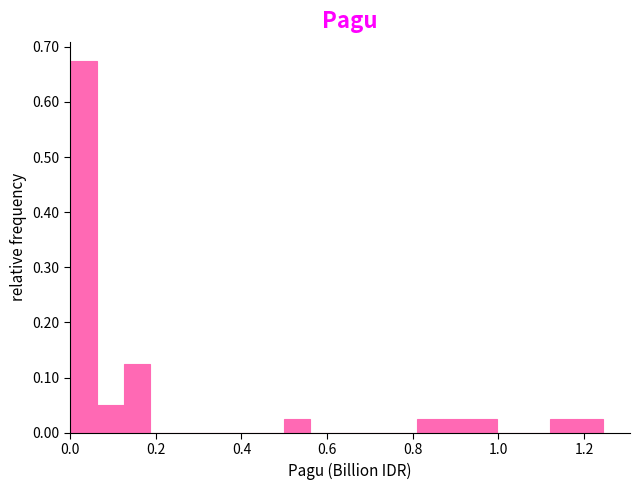

Read against the x-axis, roughly where is the centre of the tallest bar?

0.04